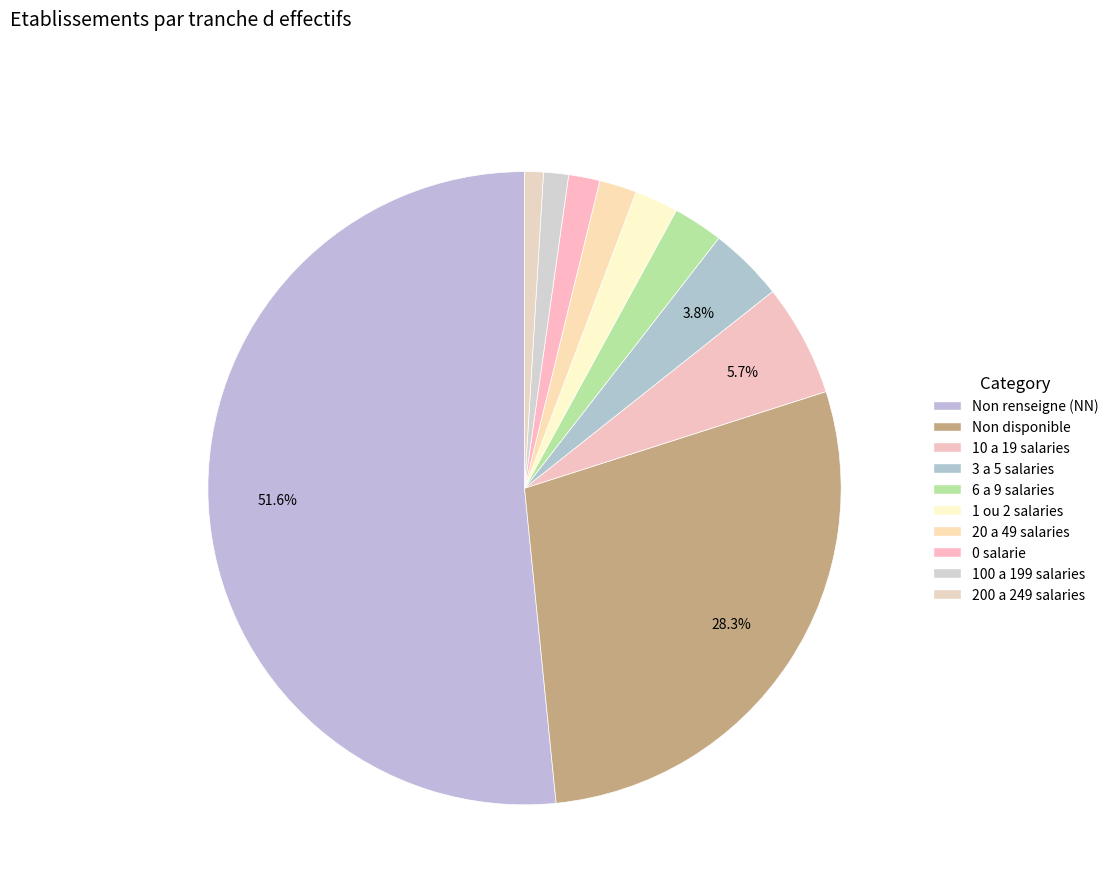

To the nearest percent, what is the difference between the largest and smallest slice percentages?

51%